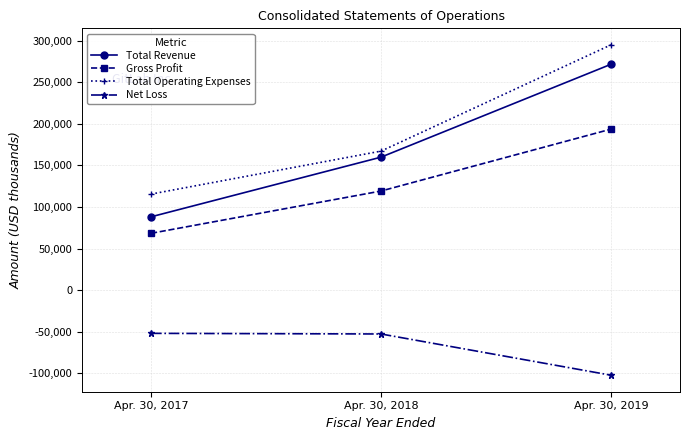

Which series has the widest spread of values?

Total Revenue